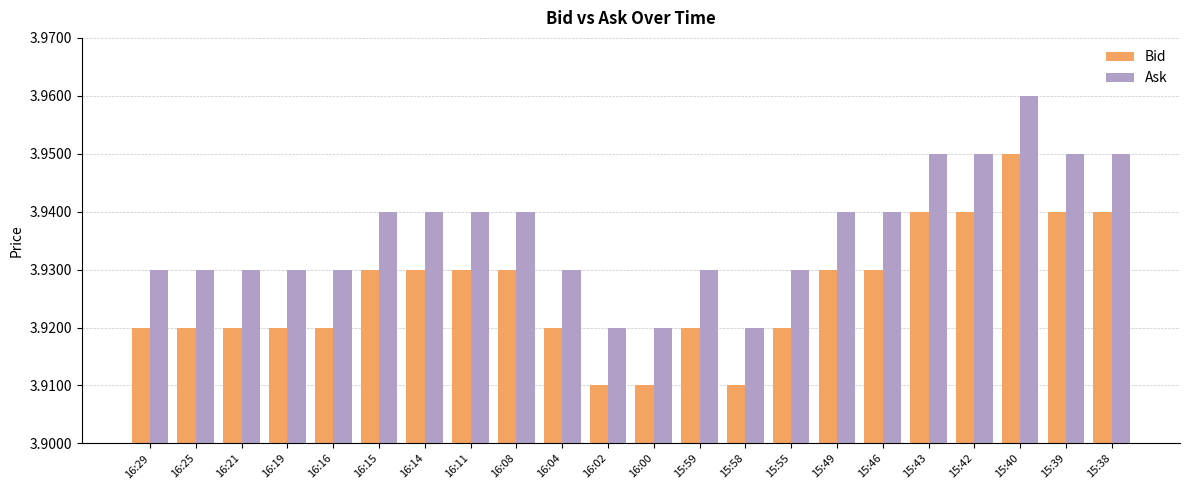

How many bars are there in total?

44